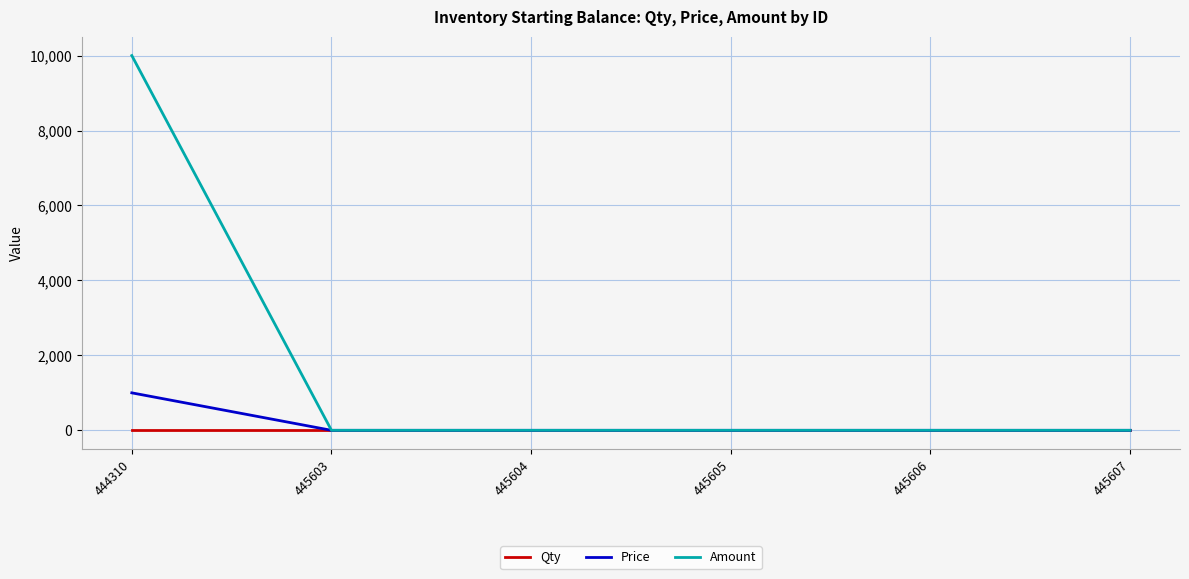

True or false: Amount has a value of 16890 at 444310.

False